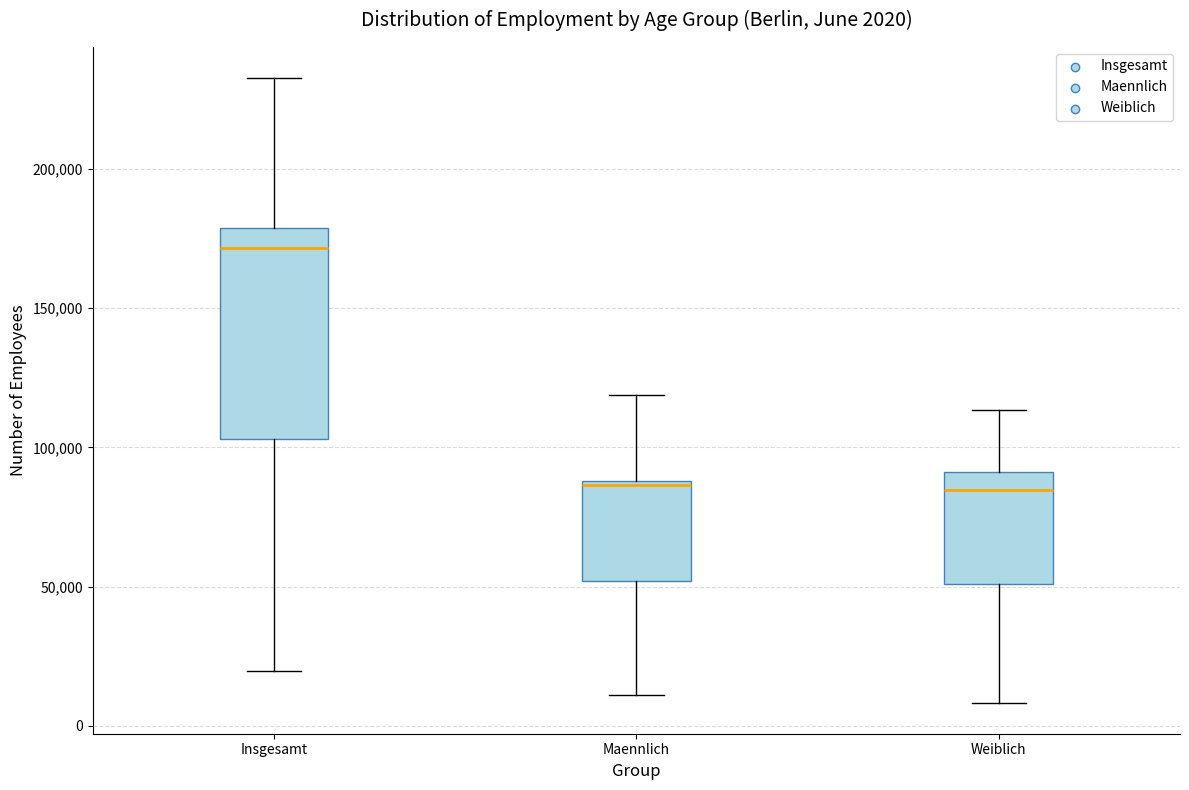

Which box is the tallest, from its lower edge to its upper edge?

Insgesamt